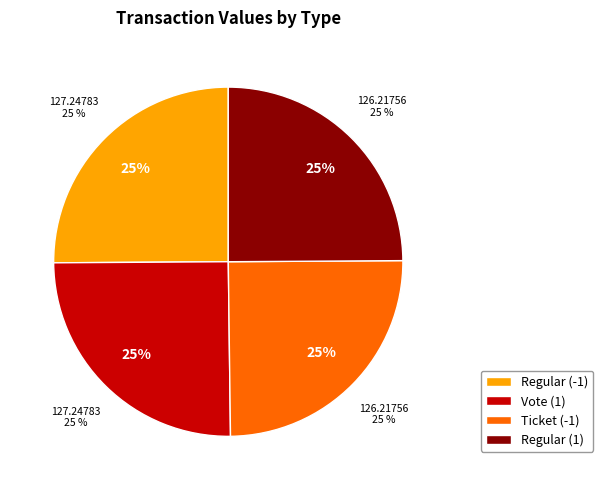

Approximately how many times larger is the value at Regular (-1) compared to Vote (1)?

1.0